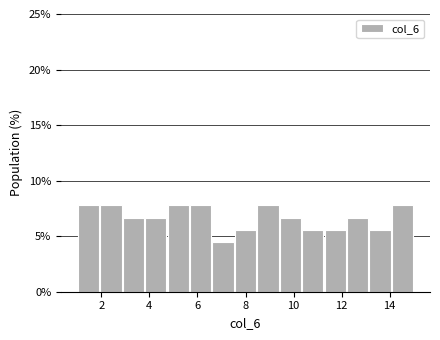

Reading left to right, transcribe this chart: for each bar, give the range it covers on the x-axis and its height. Neither the bar edges nor the heights are printed on the chart, so give them approximately, as read against the axes.

1.0 to 2.0: 8.0
2.0 to 2.8: 8.0
2.8 to 3.8: 6.5
3.8 to 4.8: 6.5
4.8 to 5.6: 8.0
5.6 to 6.6: 8.0
6.6 to 7.6: 4.5
7.6 to 8.4: 5.5
8.4 to 9.4: 8.0
9.4 to 10.4: 6.5
10.4 to 11.2: 5.5
11.2 to 12.2: 5.5
12.2 to 13.2: 6.5
13.2 to 14.0: 5.5
14.0 to 15.0: 8.0